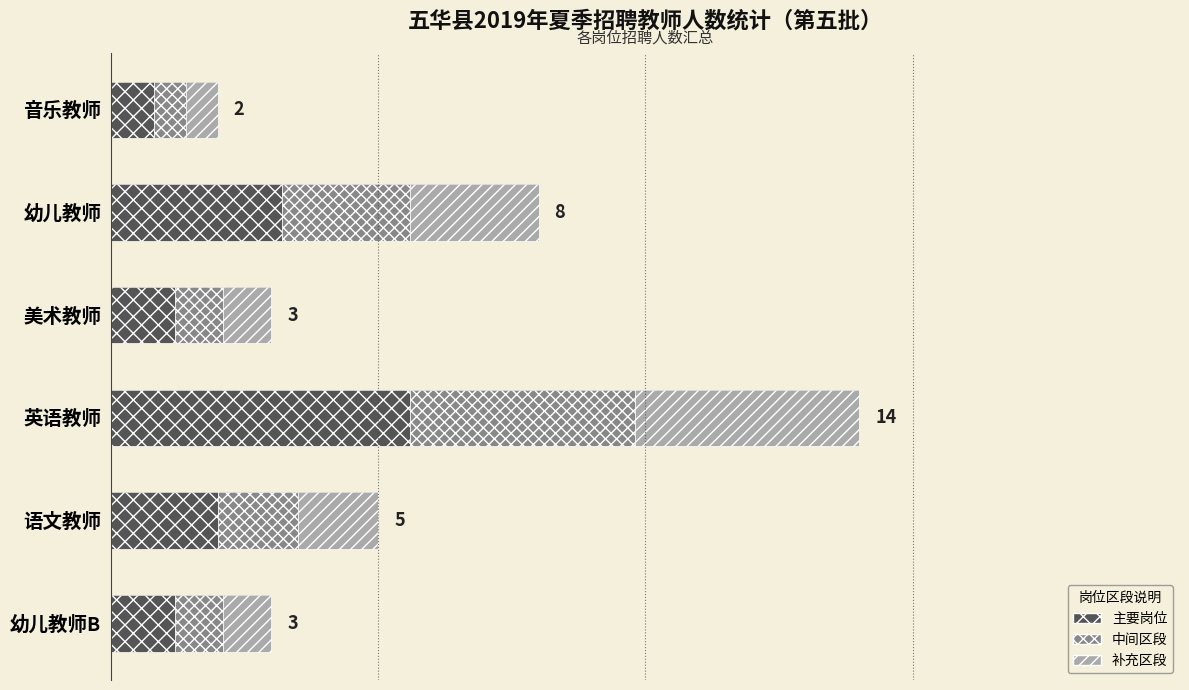

What is the value of the 1st bar from the left?

2